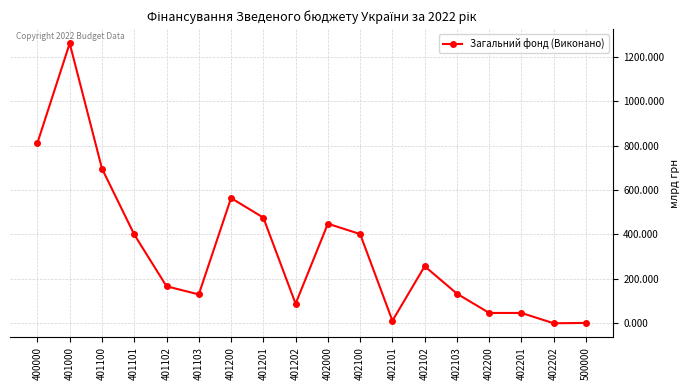

Where does the data first go above 256?

400000